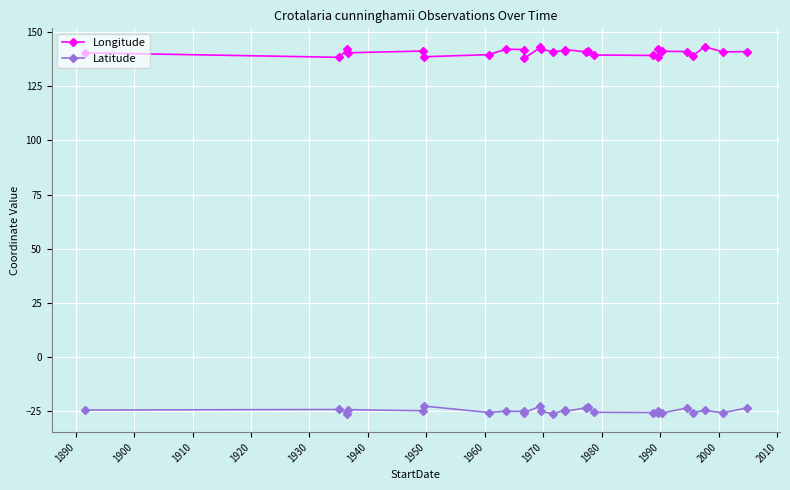

What is the difference between the maximum and minimum values in the Latitude series?

3.6